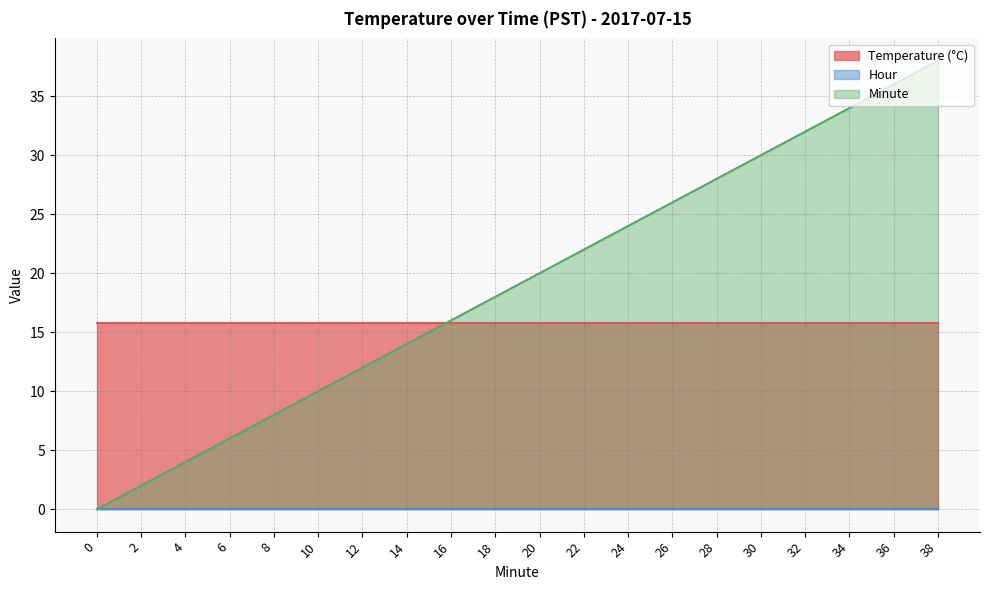

Between 30 and 8, which is larger?

30